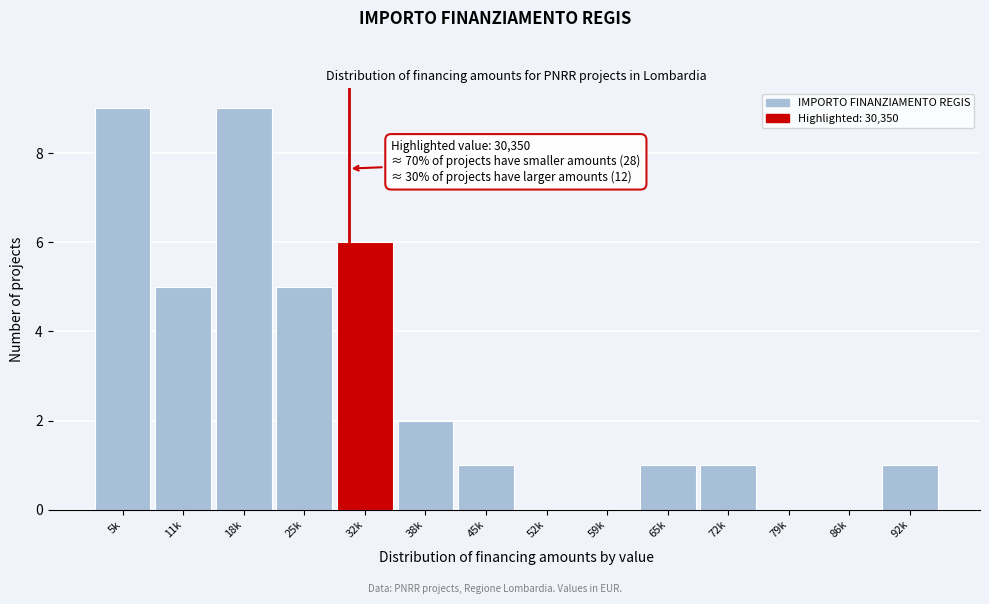

Reading right to left, what are all the values shown in this chart?

92k=1	86k=0	79k=0	72k=1	65k=1	59k=0	52k=0	45k=1	38k=2	32k=6	25k=5	18k=9	11k=5	5k=9